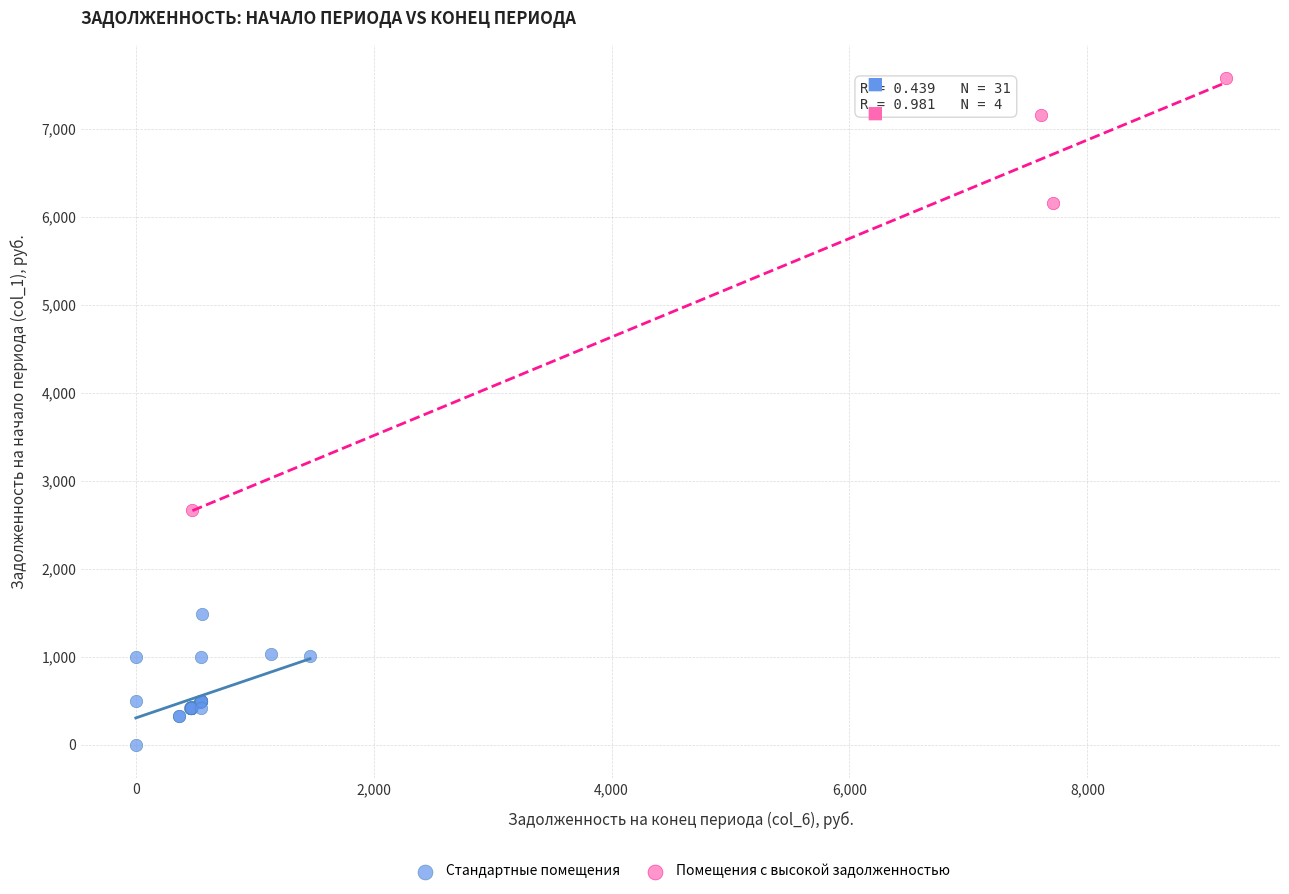

Which series has the widest spread of Y values?

Помещения с высокой задолженностью